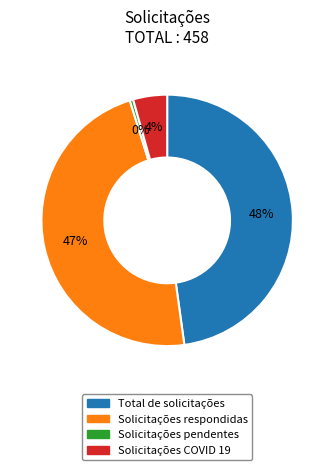

Does Solicitações pendentes account for over 50% of the chart?

No